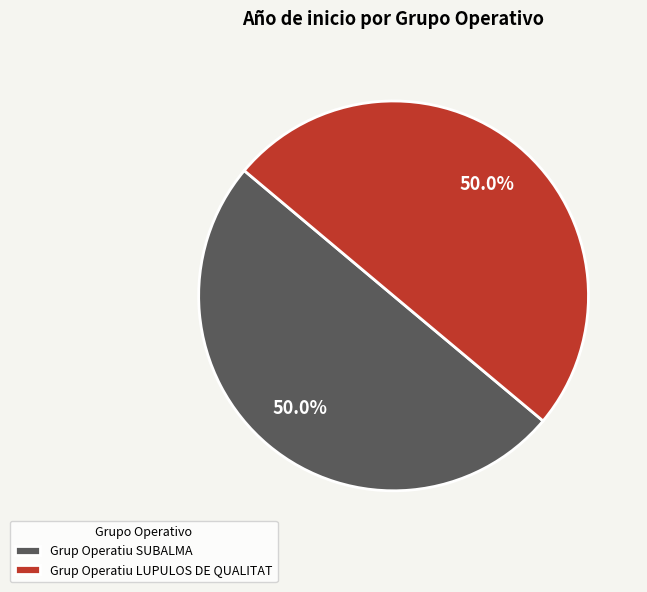

What is the ratio of the value at Grup Operatiu LUPULOS DE QUALITAT to the value at Grup Operatiu SUBALMA?

1.0